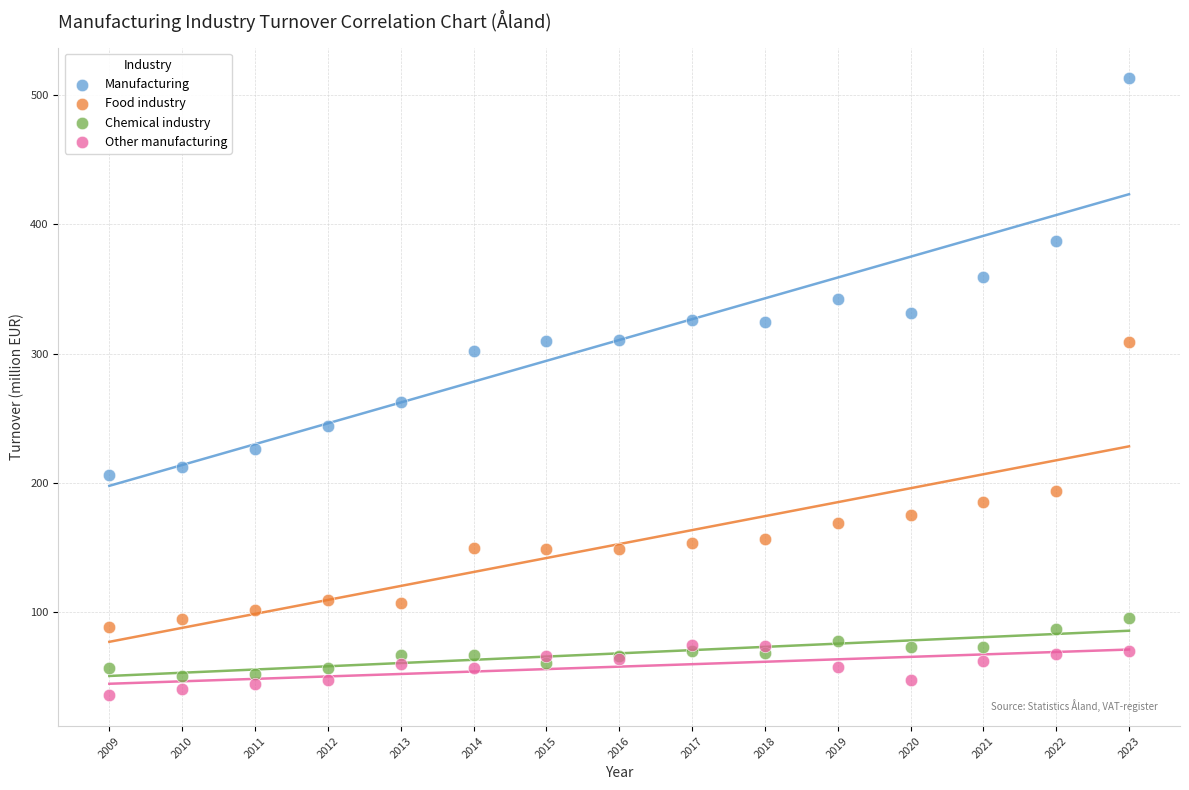

Which series contains the highest Y value?

Manufacturing